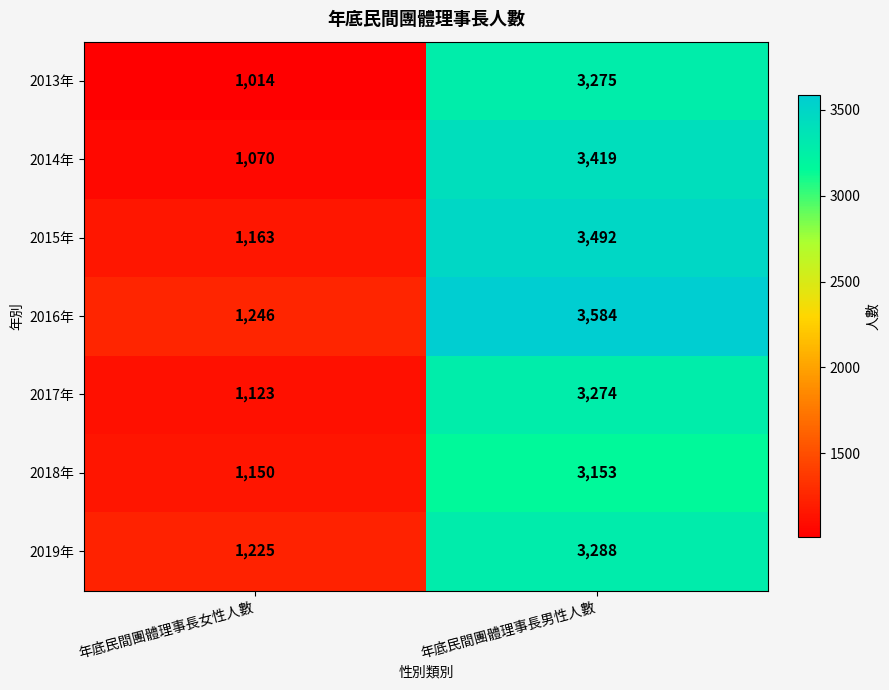

Is it true that 2017年 equals 1713 at 年底民間團體理事長女性人數?

False